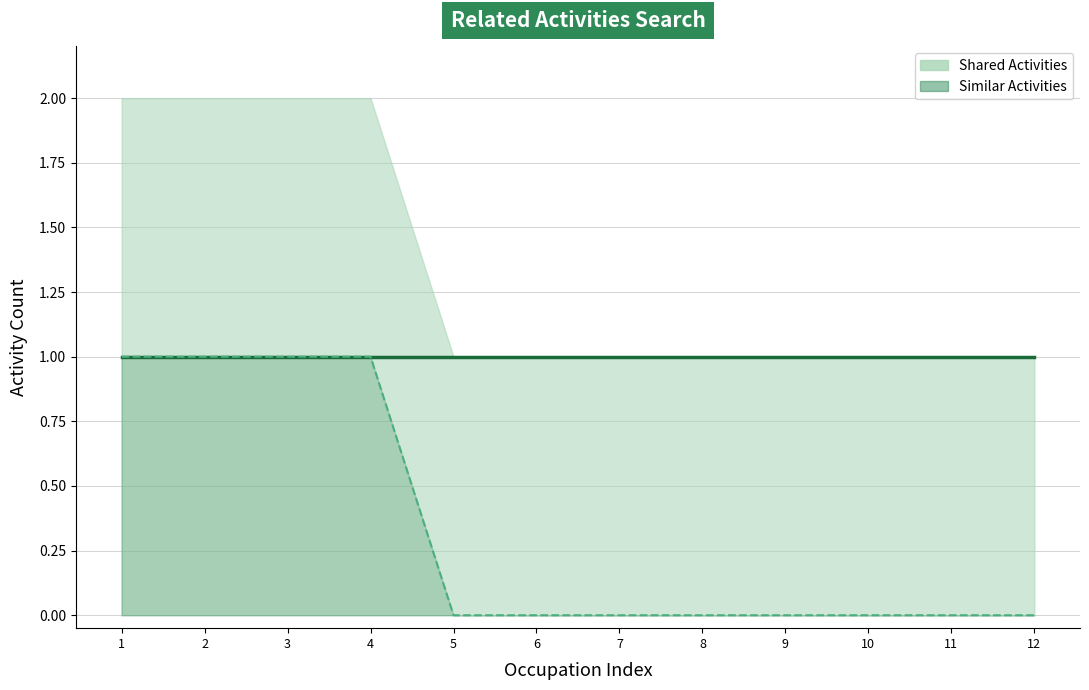

How many data points in Similar Activities Line are above 0?

4